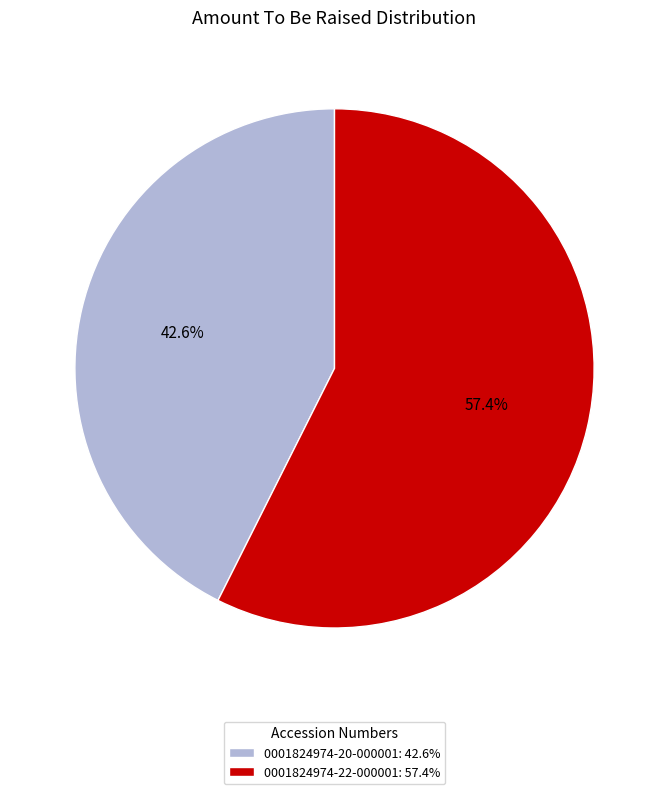

Count the number of slices in the pie.

2